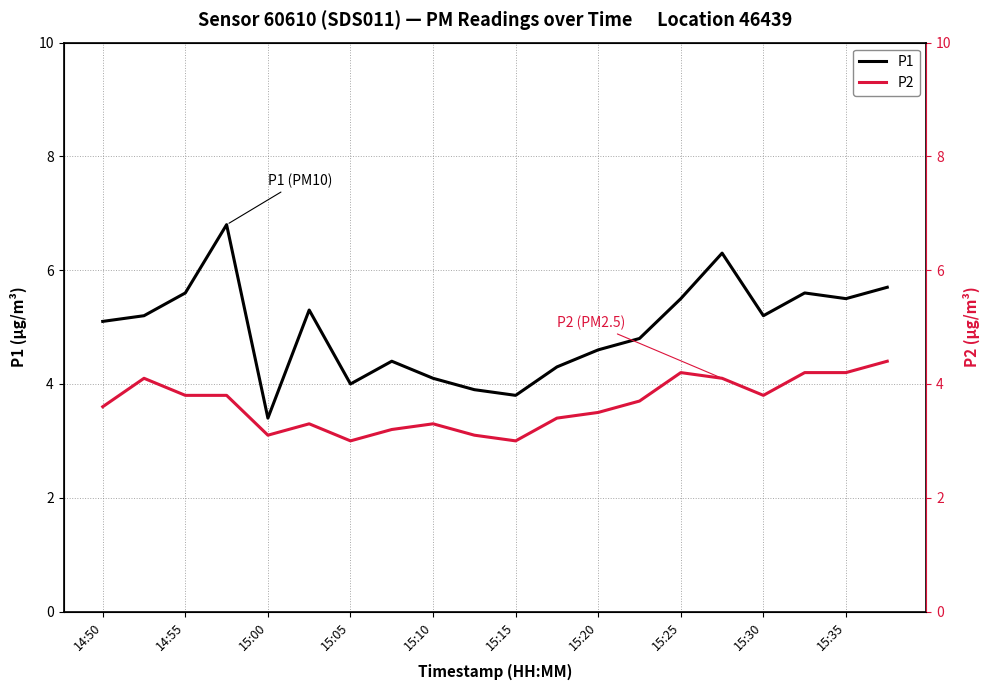

True or false: P2 and P1 cross at least once.

False